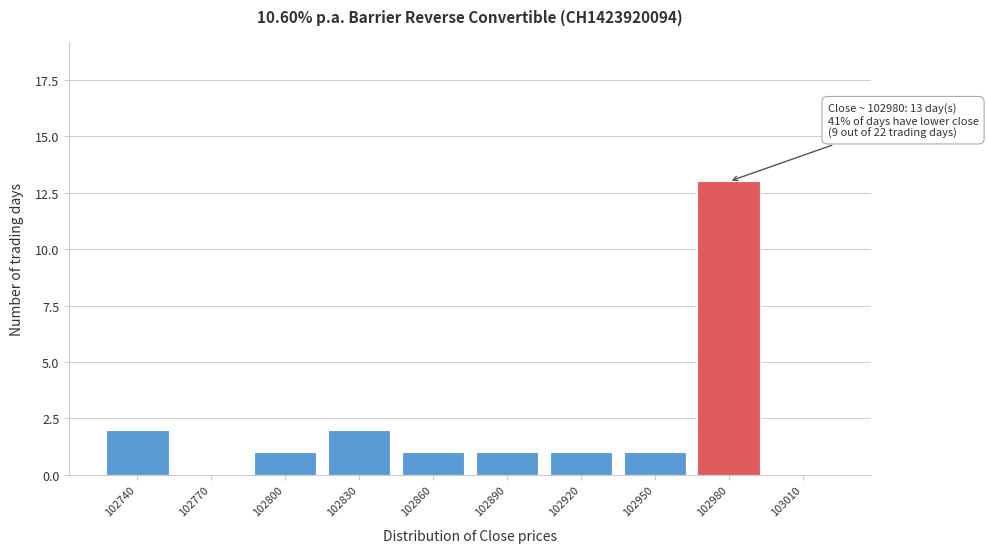

The chart shows a value of 4 at 102830. True or false?

False